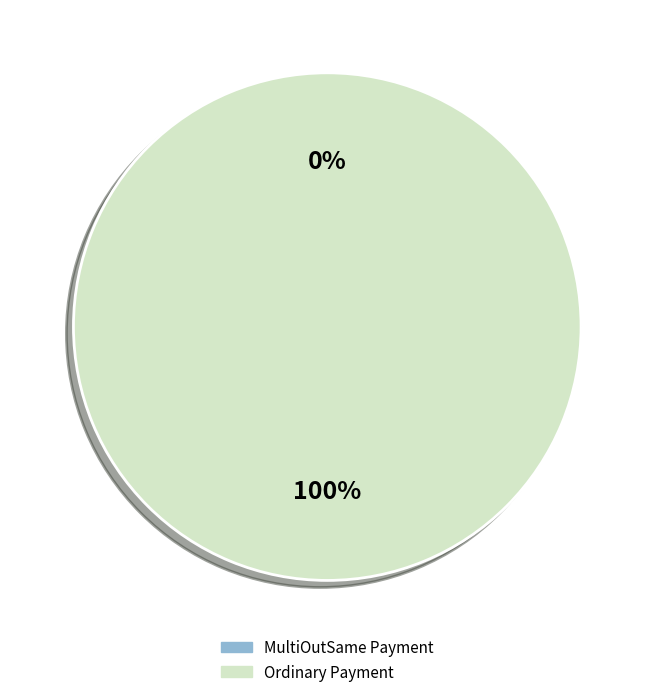

Count the number of slices in the pie.

4